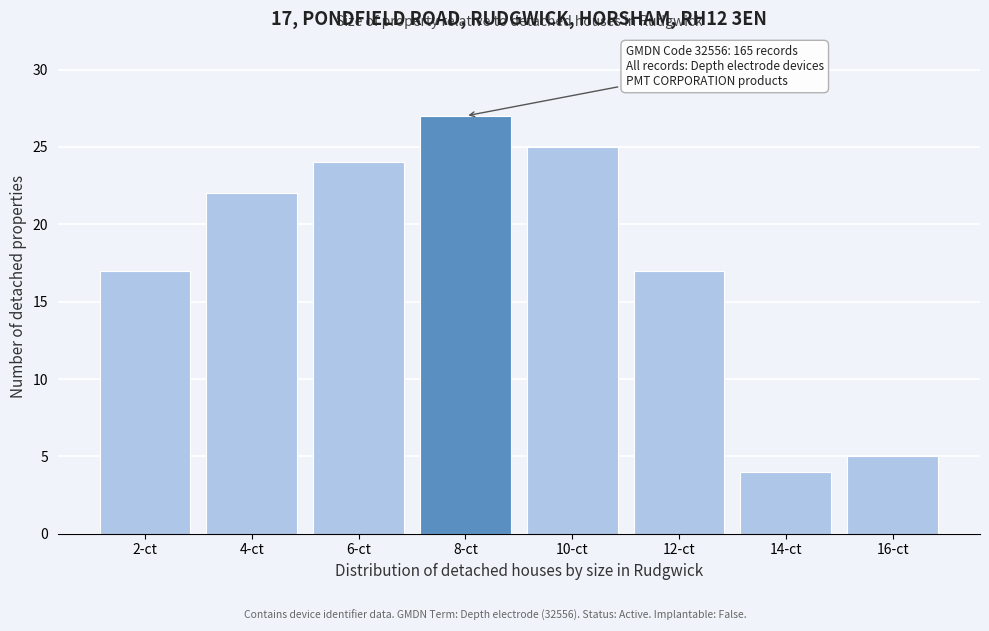

Reading left to right, what are all the values shown in this chart?

17	22	24	27	25	17	4	5